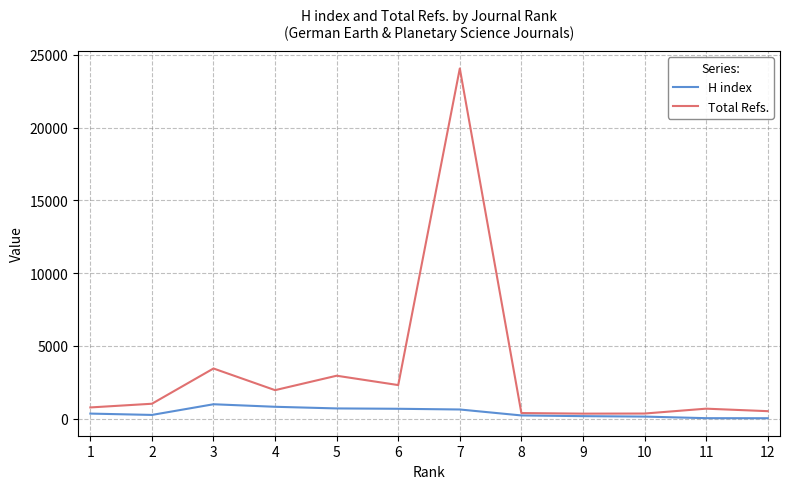

List the series in order of their overall mean, lowest first.

H index, Total Refs.